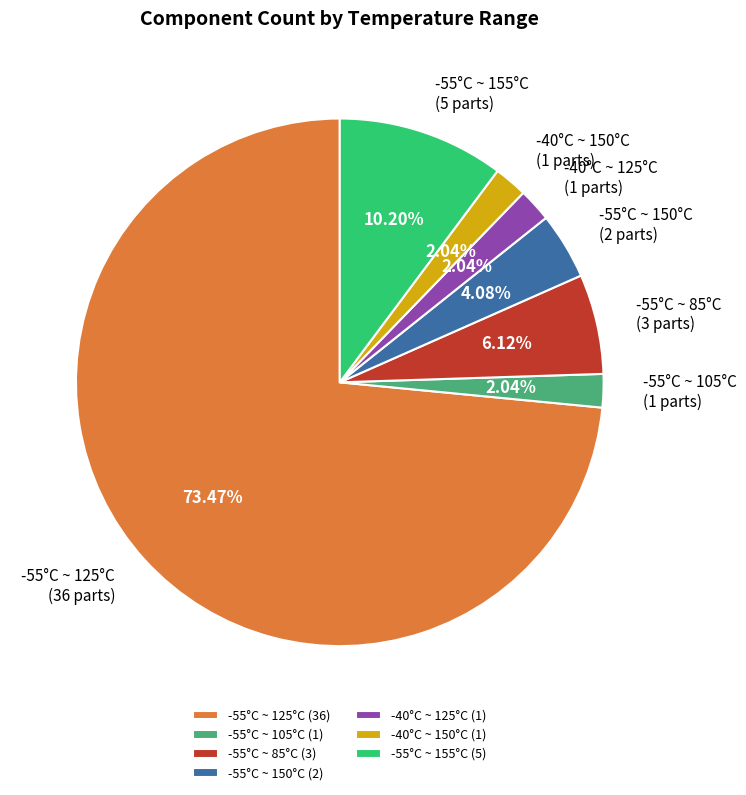

Approximately how many times larger is the value at -55°C ~ 125°C compared to -55°C ~ 85°C?

12.0